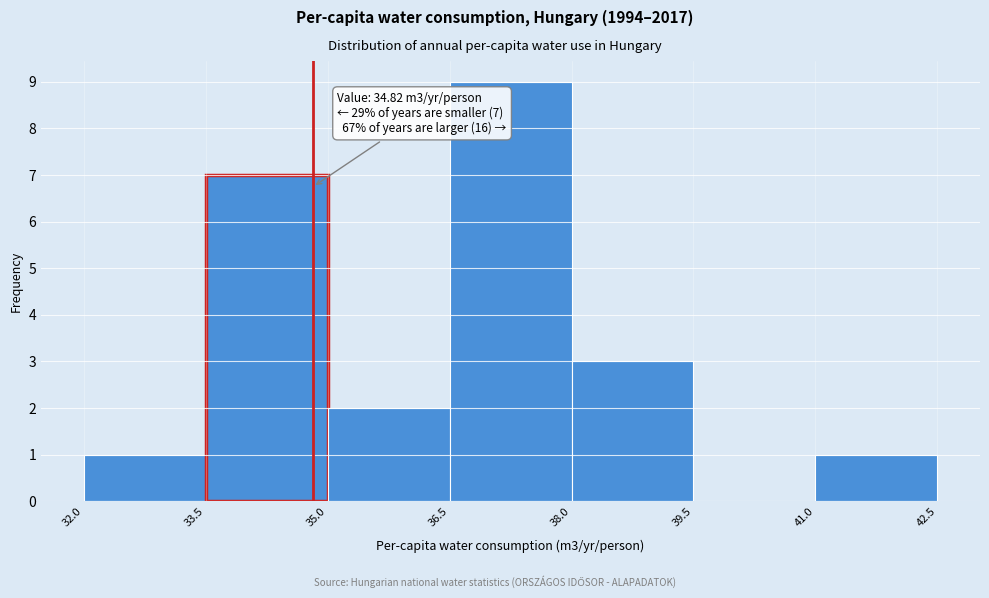

Over which range of the x-axis is the bar tallest?

36.5 to 38.0